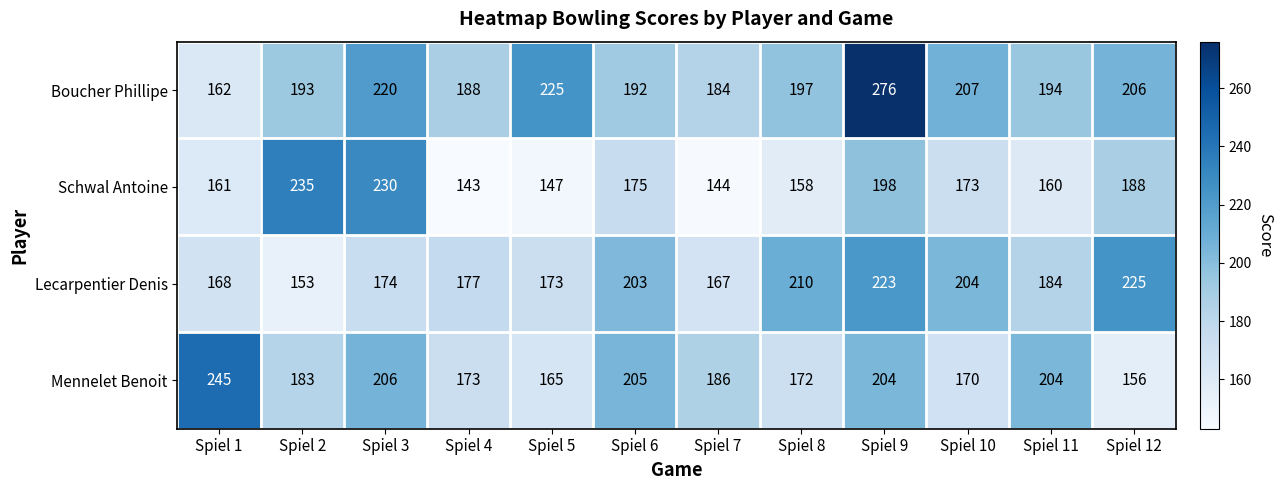

Between Spiel 1 and Spiel 3, which series saw the biggest shift?

Schwal Antoine